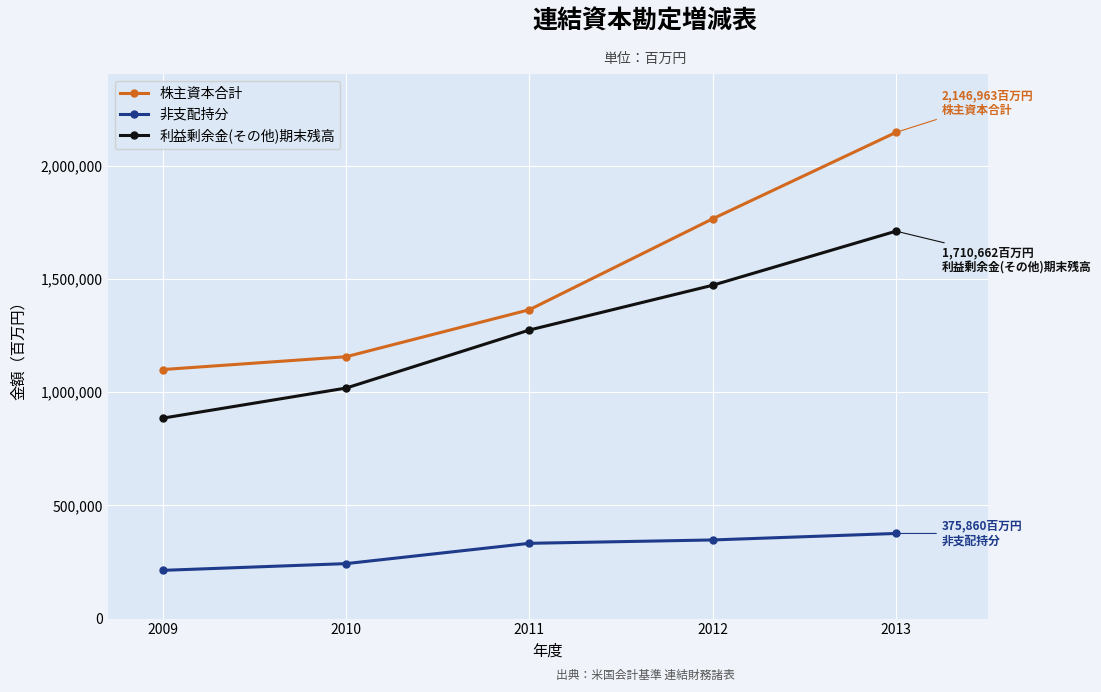

What is the value of the 非支配持分 point at the 5th from the left?

375860